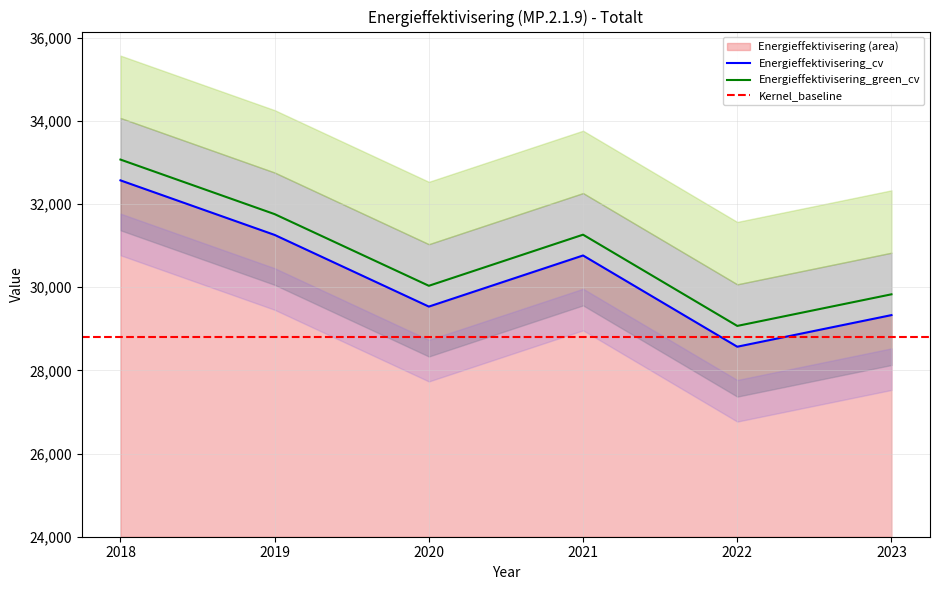

Between 2018 and 2022, which is larger?

2018